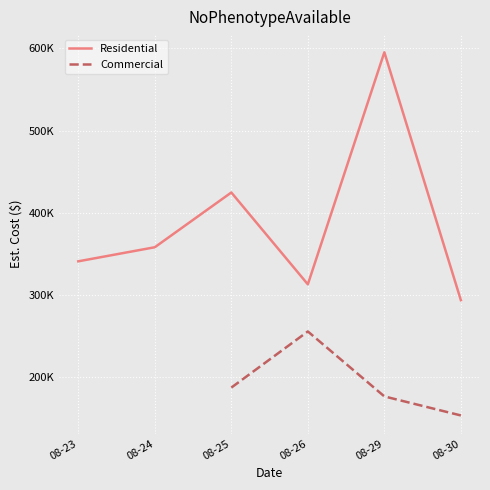

What are all the series names shown in the legend?

Residential, Commercial